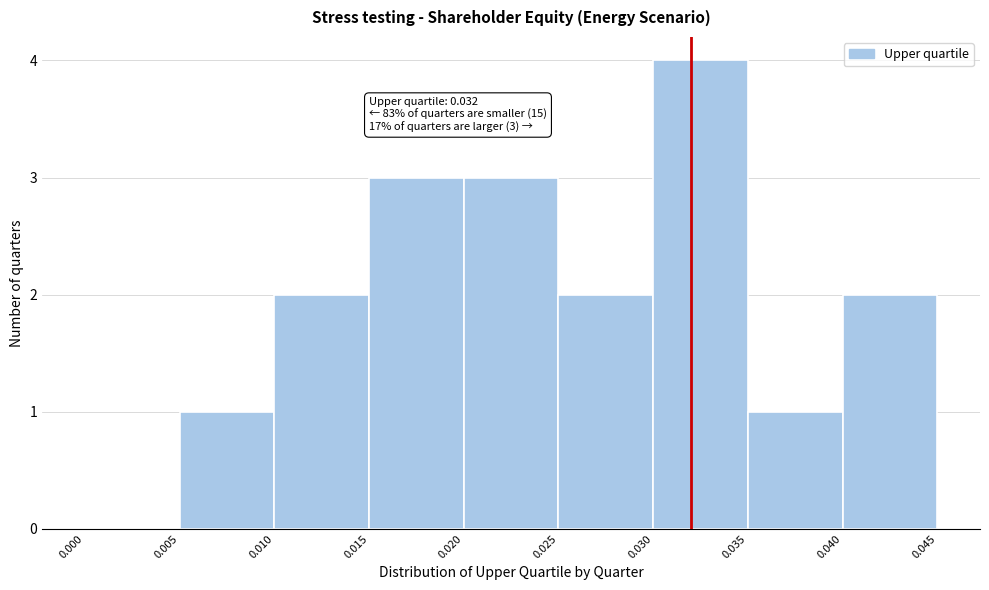

Which range on the x-axis has the tallest bar?

0.030 to 0.035